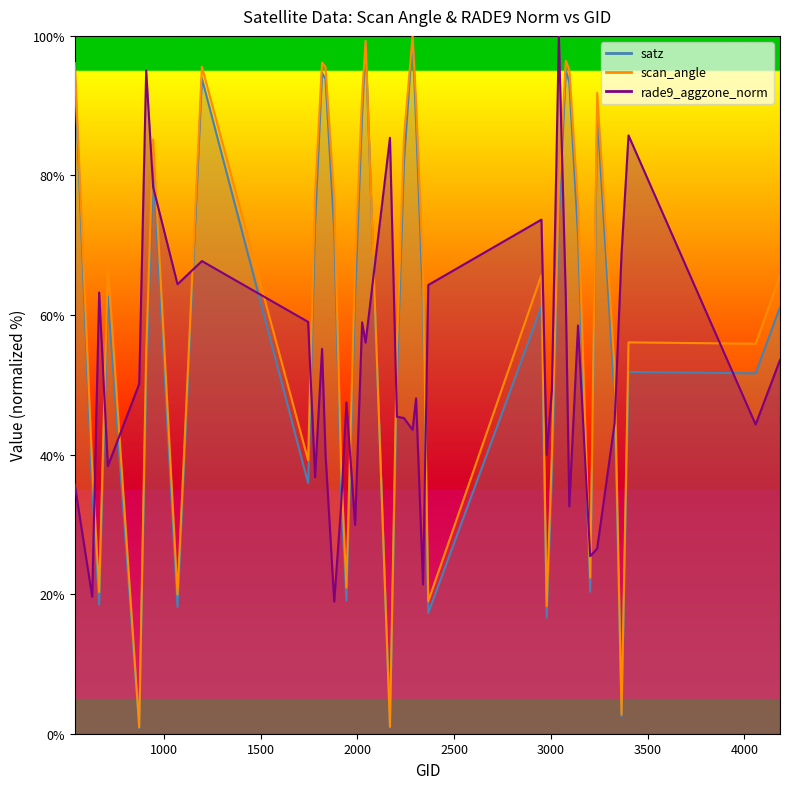

At which label does scan_angle first exceed 66?

539